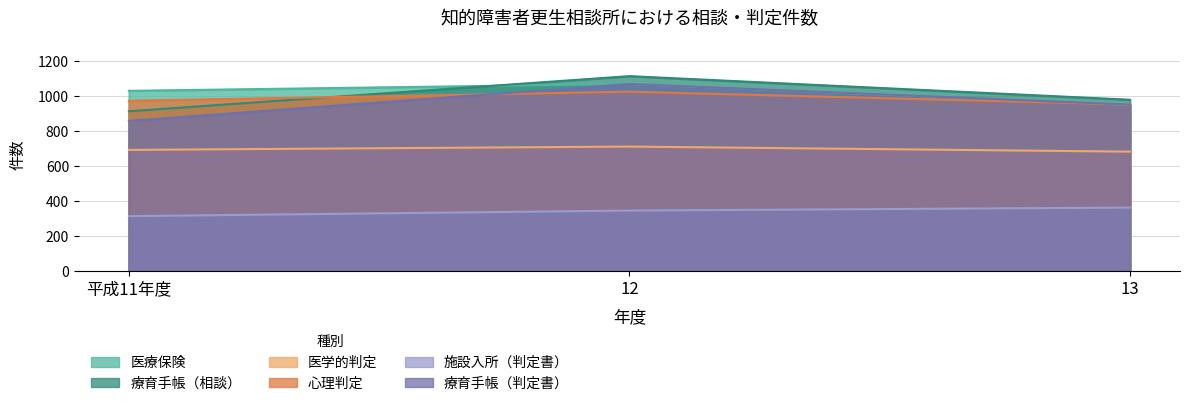

True or false: 療育手帳（判定書） has a value of 1068 at 12.

True